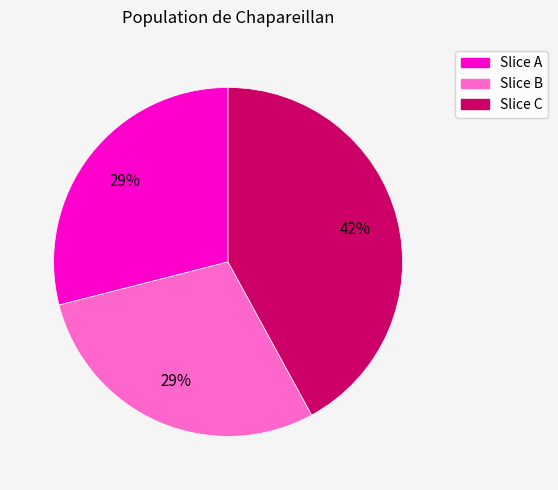

How many slices are in this pie chart?

3